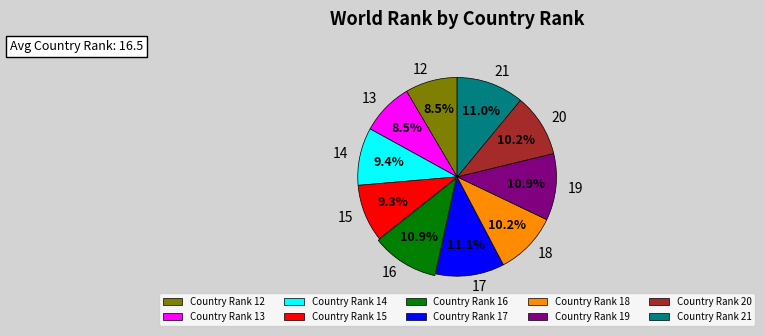

To the nearest percent, what is the combined percentage of 21 and 15?

20%